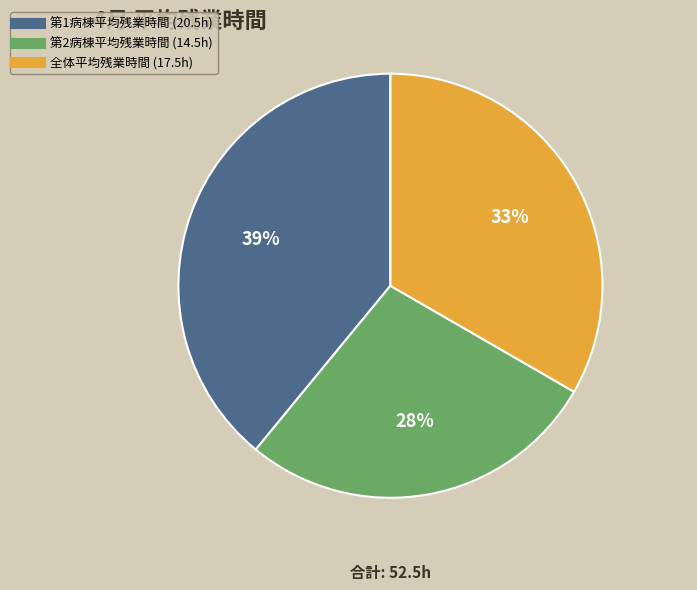

How many slices are in this pie chart?

3